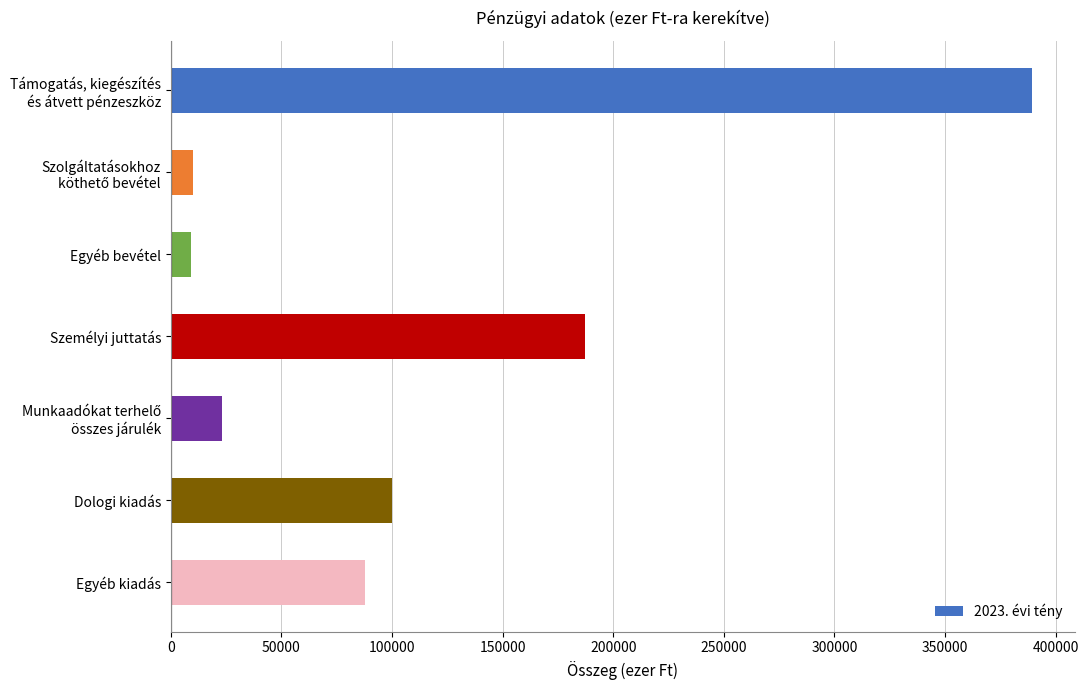

What is the maximum value shown in the chart?

389175